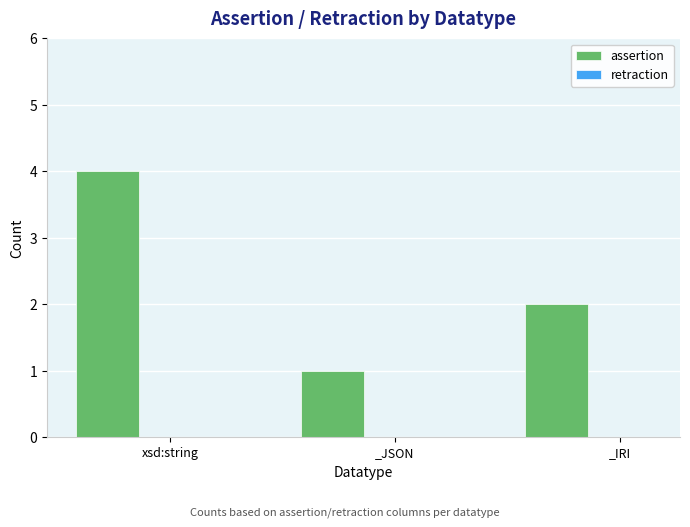

What is the difference between the maximum and minimum values?

3